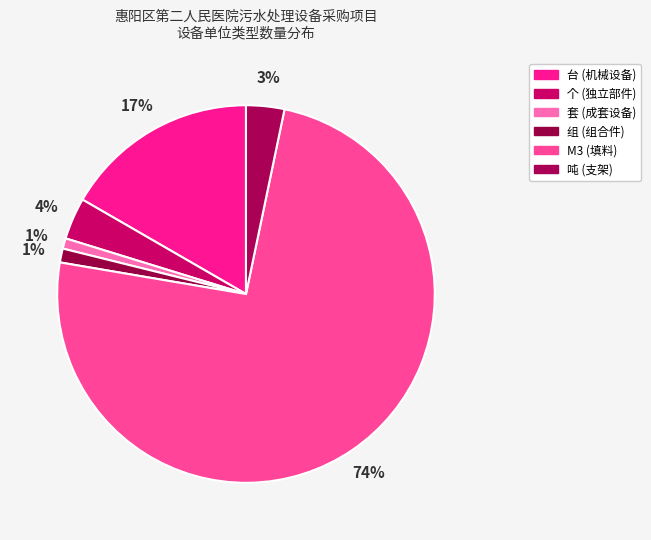

How many segments does this pie chart have?

6